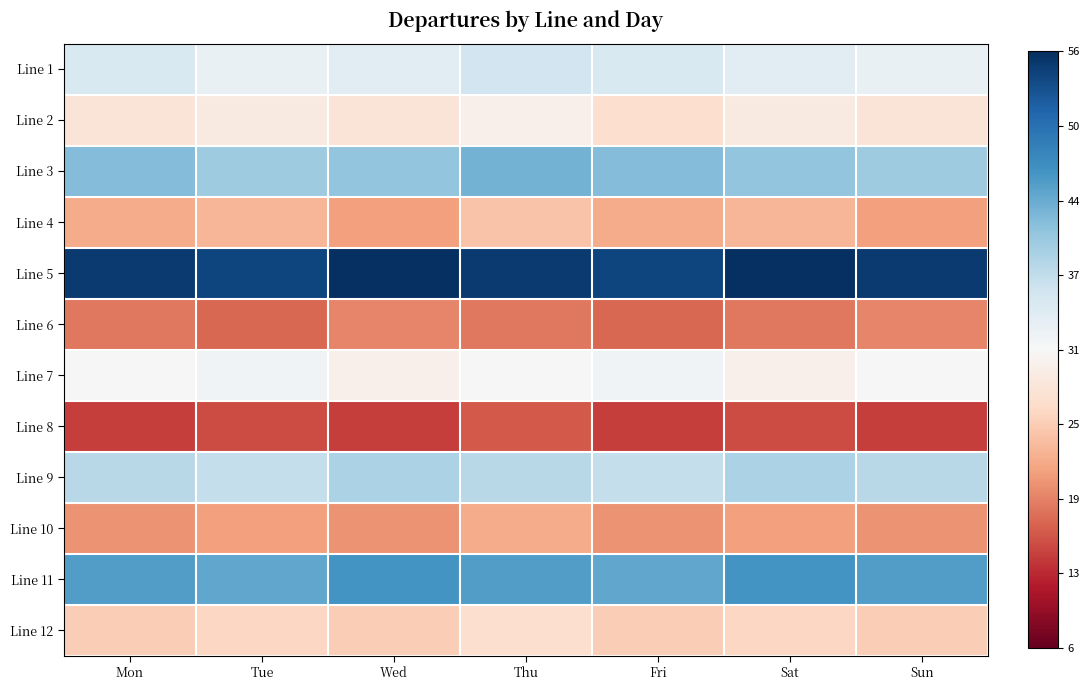

Reading right to left, what are all the values shown in this chart?

Line 1: Sun=33	Sat=34	Fri=35	Thu=36	Wed=34	Tue=33	Mon=35
Line 2: Sun=28	Sat=29	Fri=27	Thu=30	Wed=28	Tue=29	Mon=28
Line 3: Sun=40	Sat=41	Fri=42	Thu=43	Wed=41	Tue=40	Mon=42
Line 4: Sun=21	Sat=23	Fri=22	Thu=24	Wed=21	Tue=23	Mon=22
Line 5: Sun=55	Sat=56	Fri=54	Thu=55	Wed=56	Tue=54	Mon=55
Line 6: Sun=19	Sat=18	Fri=17	Thu=18	Wed=19	Tue=17	Mon=18
Line 7: Sun=31	Sat=30	Fri=32	Thu=31	Wed=30	Tue=32	Mon=31
Line 8: Sun=14	Sat=15	Fri=14	Thu=16	Wed=14	Tue=15	Mon=14
Line 9: Sun=38	Sat=39	Fri=37	Thu=38	Wed=39	Tue=37	Mon=38
Line 10: Sun=20	Sat=21	Fri=20	Thu=22	Wed=20	Tue=21	Mon=20
Line 11: Sun=45	Sat=46	Fri=44	Thu=45	Wed=46	Tue=44	Mon=45
Line 12: Sun=25	Sat=26	Fri=25	Thu=27	Wed=25	Tue=26	Mon=25